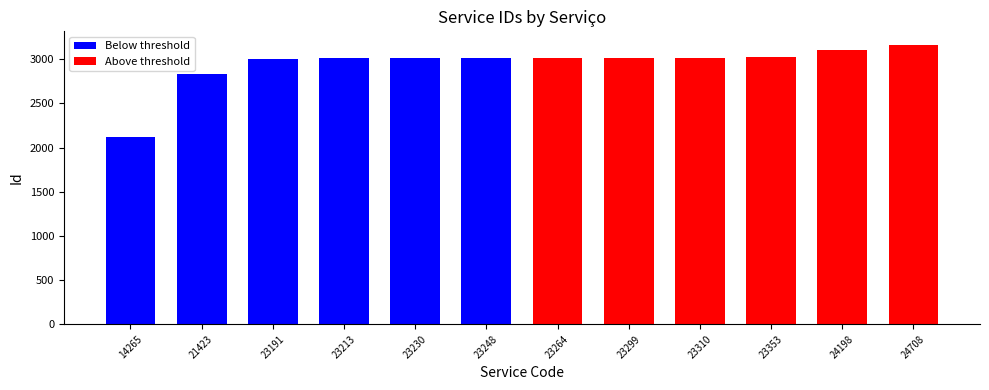

What is the value of the 2nd bar from the left?

2830